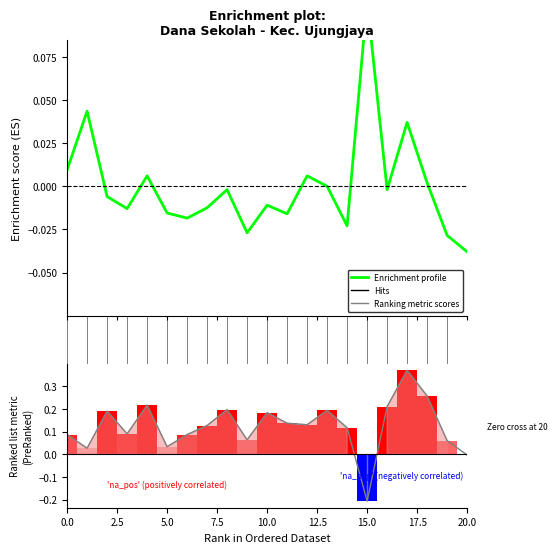

True or false: Hits has a value of 0.0 at 12.

True